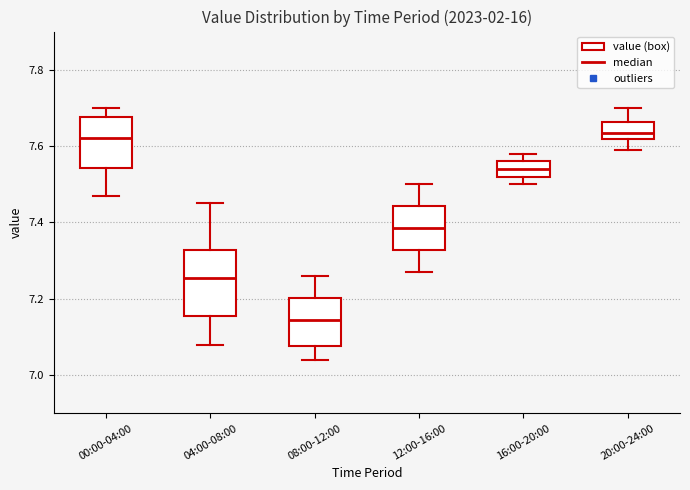

Reading left to right, transcribe this box plot: for each box, give where its median line is, the range the box spans, and where its two whiskers end, as read against the y-axis. The values are not printed on the chart, so give them approximately, as read against the axis.

00:00-04:00: median 7.62, box 7.54 to 7.68, whiskers 7.48 to 7.70
04:00-08:00: median 7.26, box 7.16 to 7.32, whiskers 7.08 to 7.46
08:00-12:00: median 7.14, box 7.08 to 7.20, whiskers 7.04 to 7.26
12:00-16:00: median 7.38, box 7.32 to 7.44, whiskers 7.28 to 7.50
16:00-20:00: median 7.54, box 7.52 to 7.56, whiskers 7.50 to 7.58
20:00-24:00: median 7.64, box 7.62 to 7.66, whiskers 7.60 to 7.70